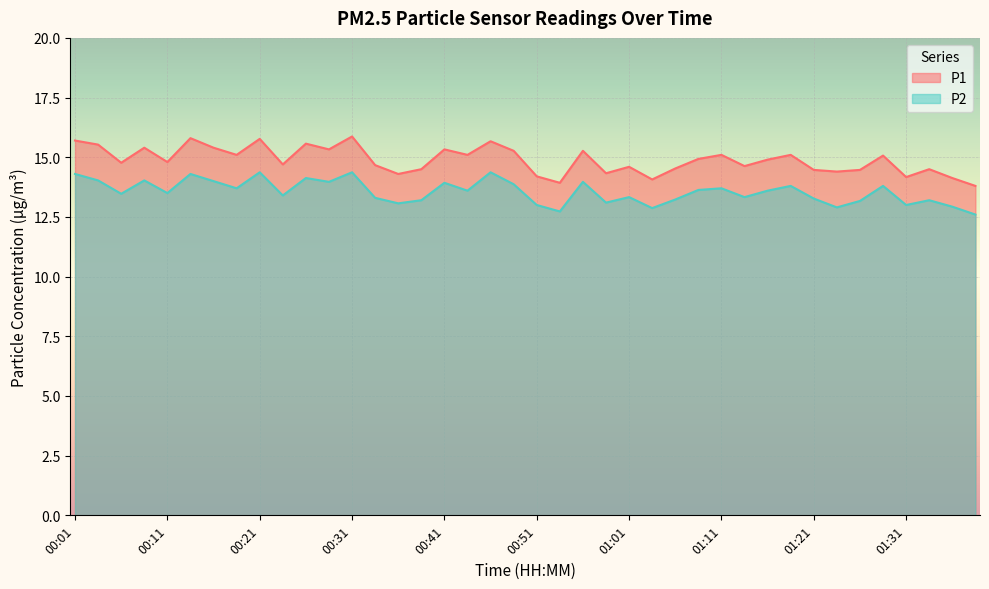

Reading right to left, extract all data points from this chart.

P1: 13.8	14.1	14.5	14.2	15.1	14.5	14.4	14.5	15.1	14.9	14.6	15.1	14.9	14.5	14.1	14.6	14.3	15.3	13.9	14.2	15.3	15.7	15.1	15.3	14.5	14.3	14.7	15.9	15.3	15.6	14.7	15.8	15.1	15.4	15.8	14.8	15.4	14.8	15.5	15.7
P2: 12.6	12.9	13.2	13.0	13.8	13.2	12.9	13.3	13.8	13.6	13.3	13.7	13.6	13.2	12.9	13.3	13.1	14.0	12.7	13.0	13.9	14.4	13.6	13.9	13.2	13.1	13.3	14.4	14.0	14.1	13.4	14.4	13.7	14.0	14.3	13.5	14.0	13.5	14.0	14.3